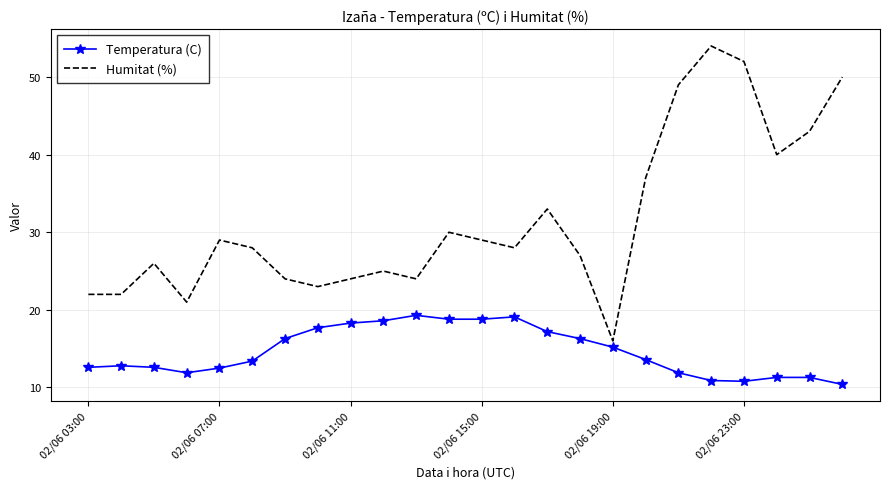

Which series has the largest total across all categories?

Humitat (%)